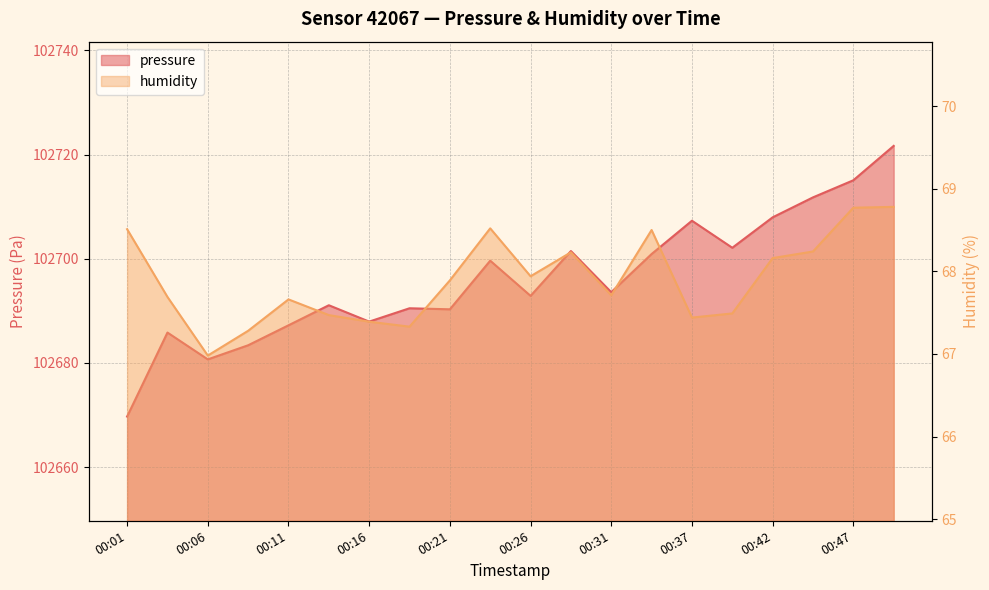

Rank the series by their maximum value, from lowest to highest.

humidity, pressure